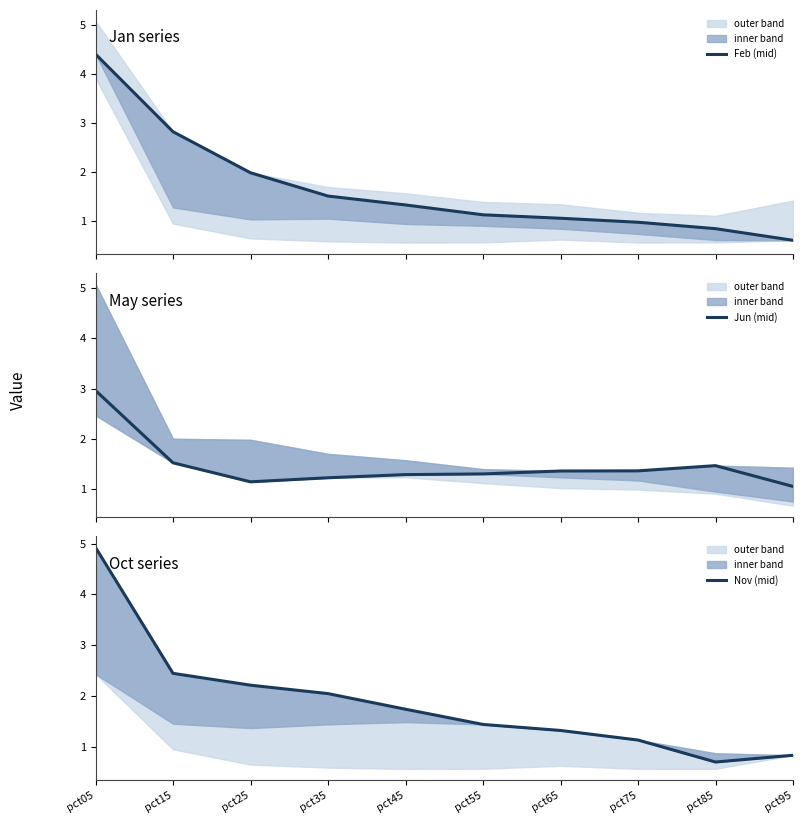

What is the difference between the highest and lowest values at pct65?

0.3